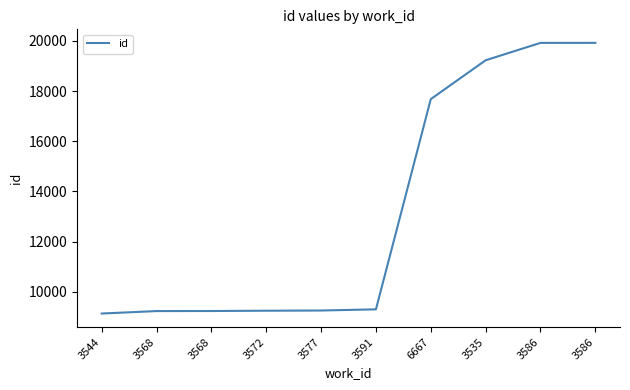

Is it true that the value at 3568 is 13400?

False